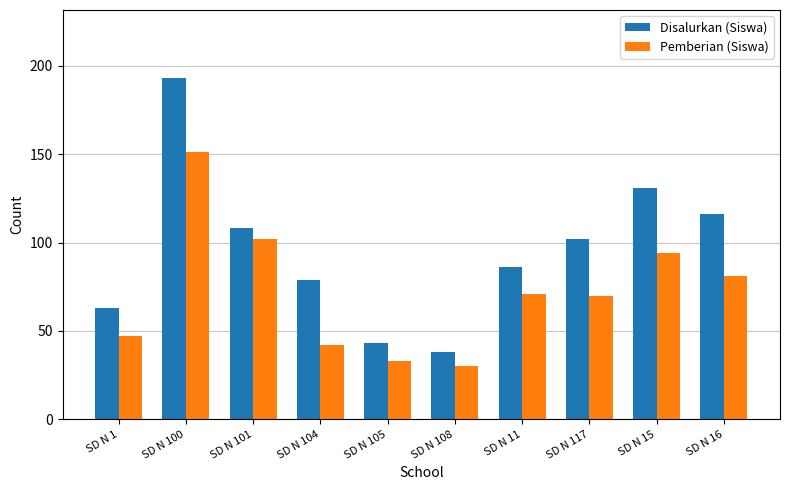

The value of Disalurkan (Siswa) at SD N 105 is 43. True or false?

True